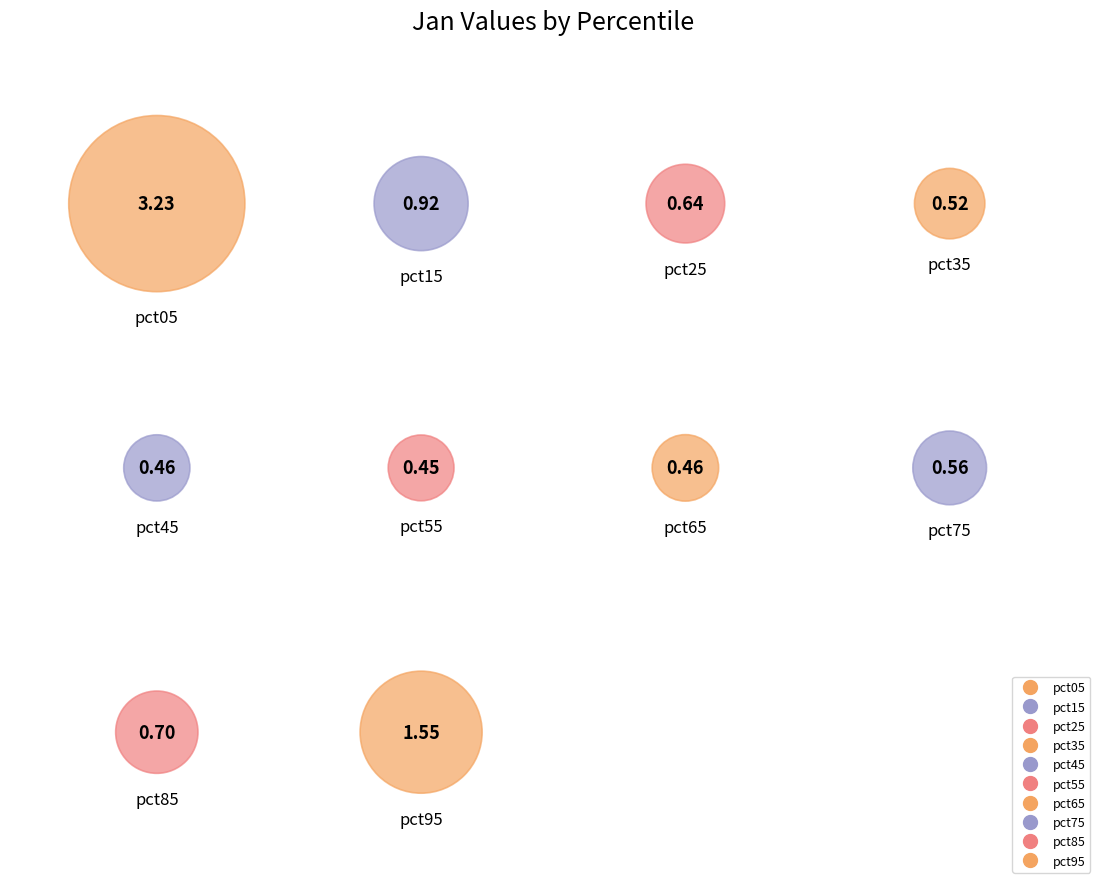

Is it true that pct05 is 34% of the pie?

True